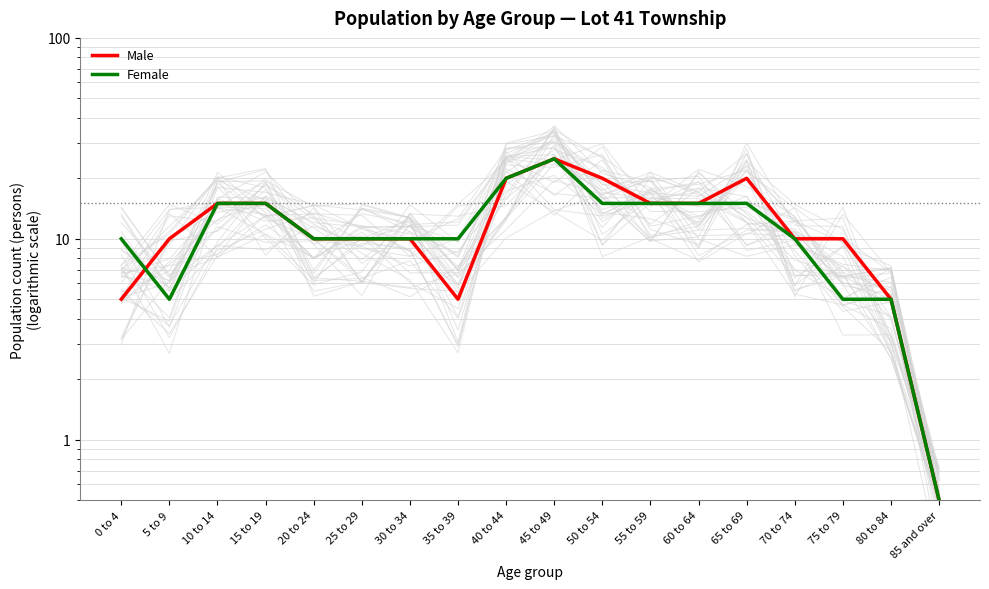

Reading left to right, extract all data points from this chart.

Male: 0 to 4=5.0	5 to 9=10.0	10 to 14=15.0	15 to 19=15.0	20 to 24=10.0	25 to 29=10.0	30 to 34=10.0	35 to 39=5.0	40 to 44=20.0	45 to 49=25.0	50 to 54=20.0	55 to 59=15.0	60 to 64=15.0	65 to 69=20.0	70 to 74=10.0	75 to 79=10.0	80 to 84=5.0	85 and over=0.5
Female: 0 to 4=10.0	5 to 9=5.0	10 to 14=15.0	15 to 19=15.0	20 to 24=10.0	25 to 29=10.0	30 to 34=10.0	35 to 39=10.0	40 to 44=20.0	45 to 49=25.0	50 to 54=15.0	55 to 59=15.0	60 to 64=15.0	65 to 69=15.0	70 to 74=10.0	75 to 79=5.0	80 to 84=5.0	85 and over=0.5